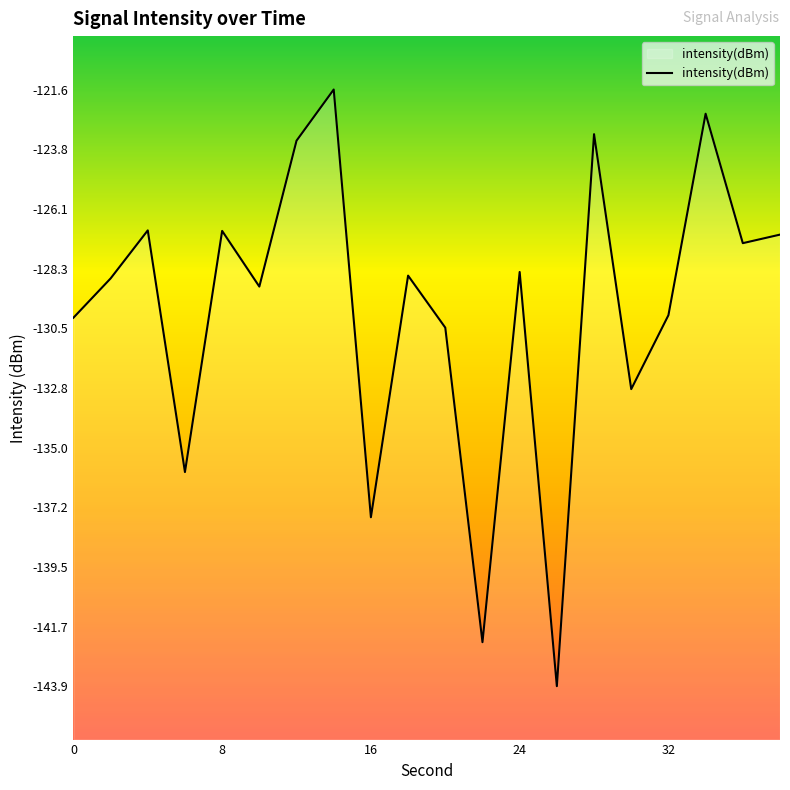

What is the minimum value shown in the chart?

-143.9